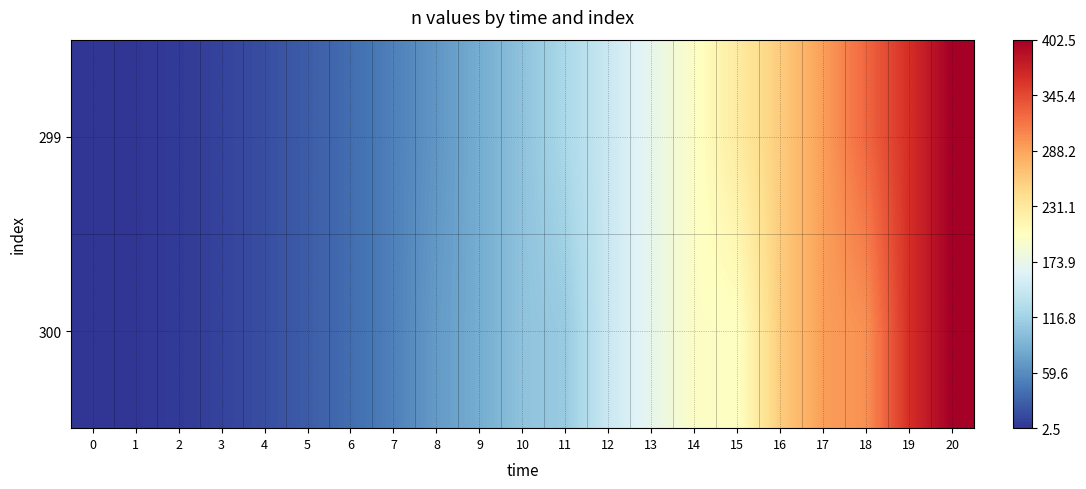

List the series in order of their peak value, highest first.

299, 300